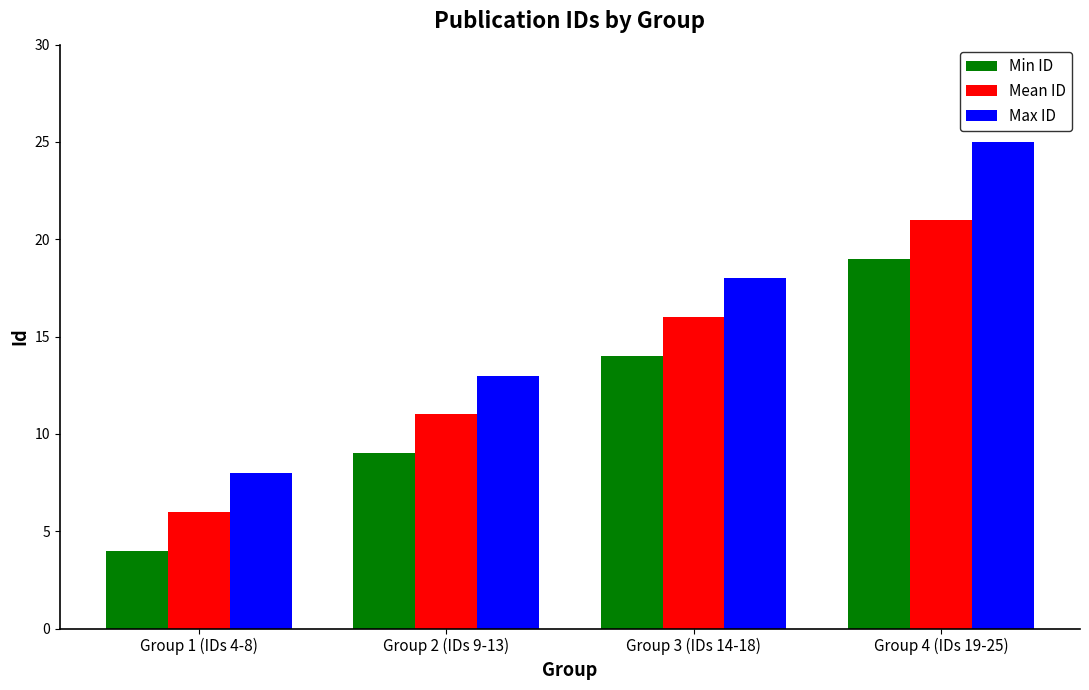

What are all the series names shown in the legend?

Min ID, Mean ID, Max ID